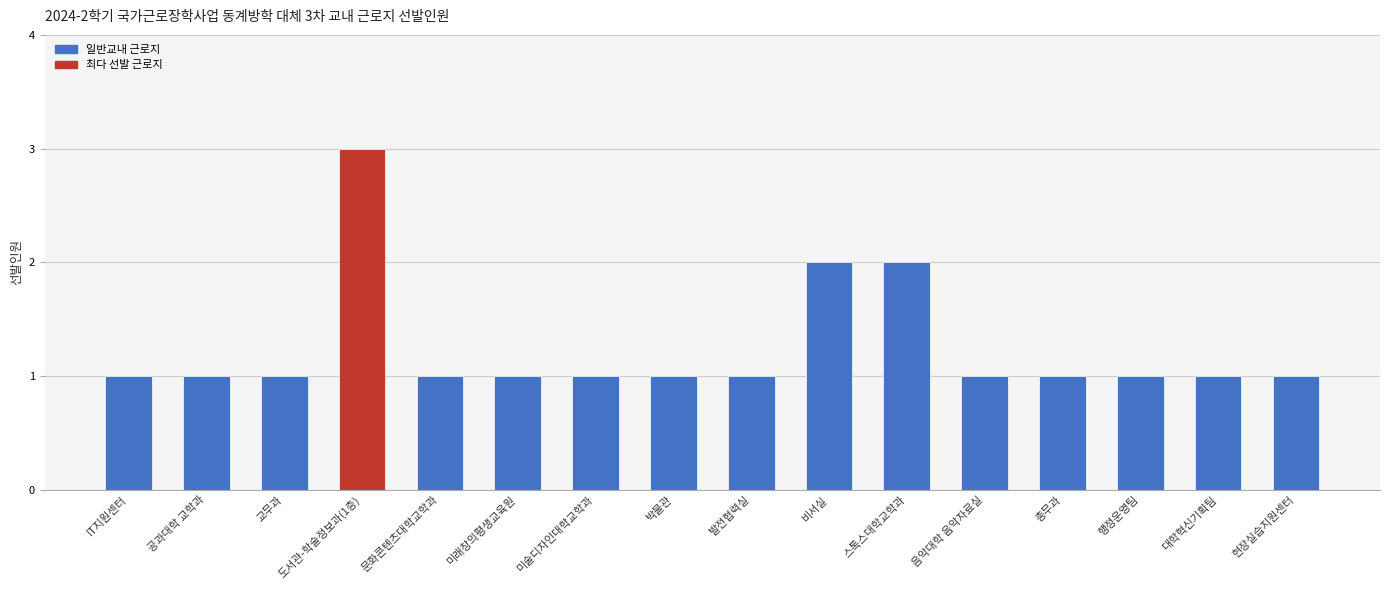

True or false: the data shows 1 at 음악대학 음악자료실.

True